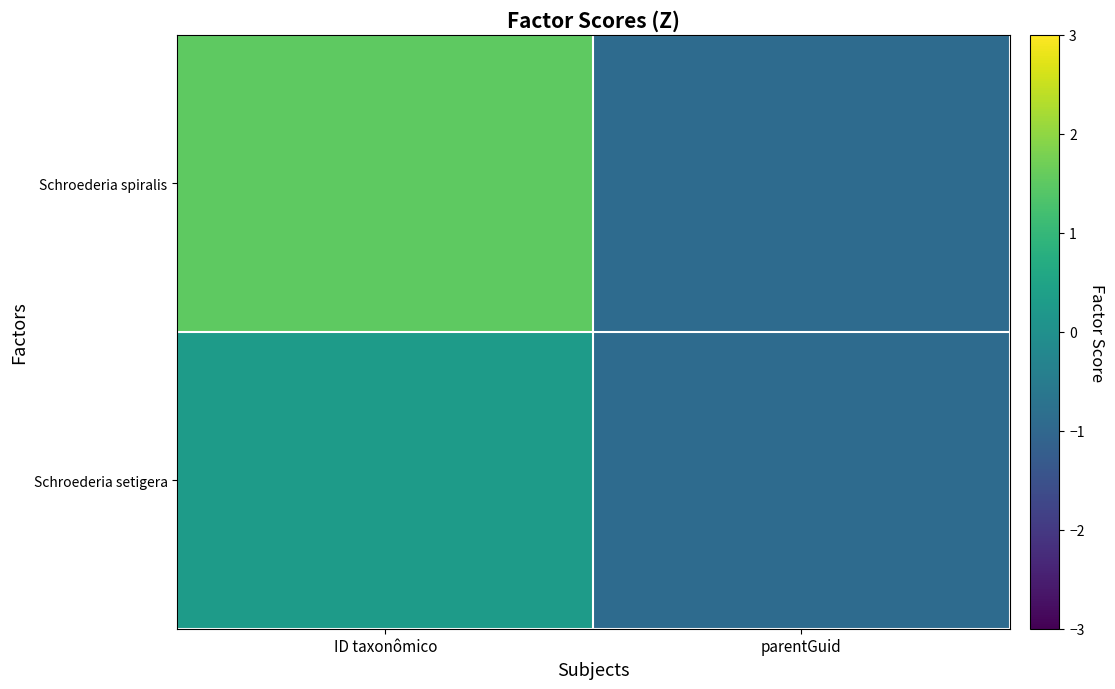

What is the smallest value displayed?

-0.9